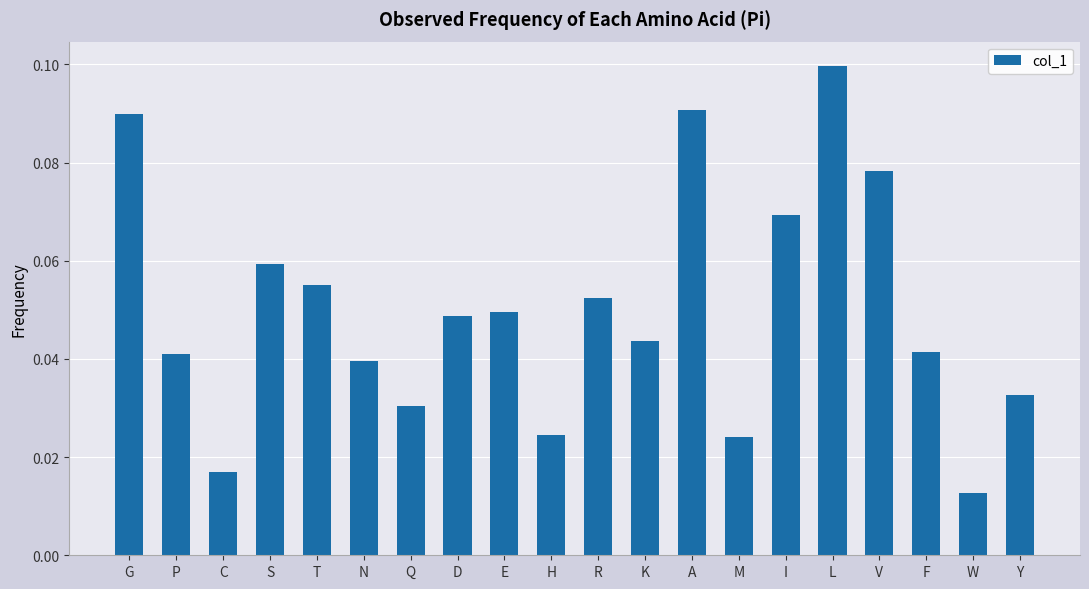

Between M and S, which is larger?

S